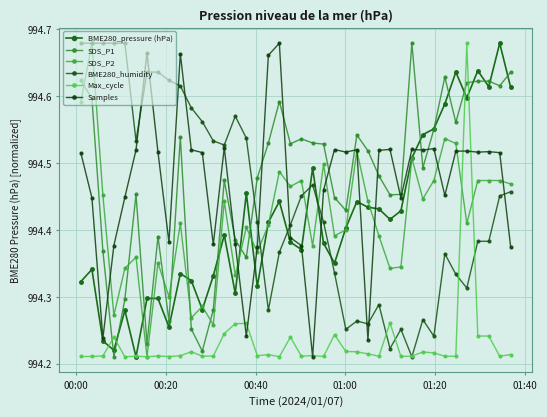

How many lines are shown in the chart?

6